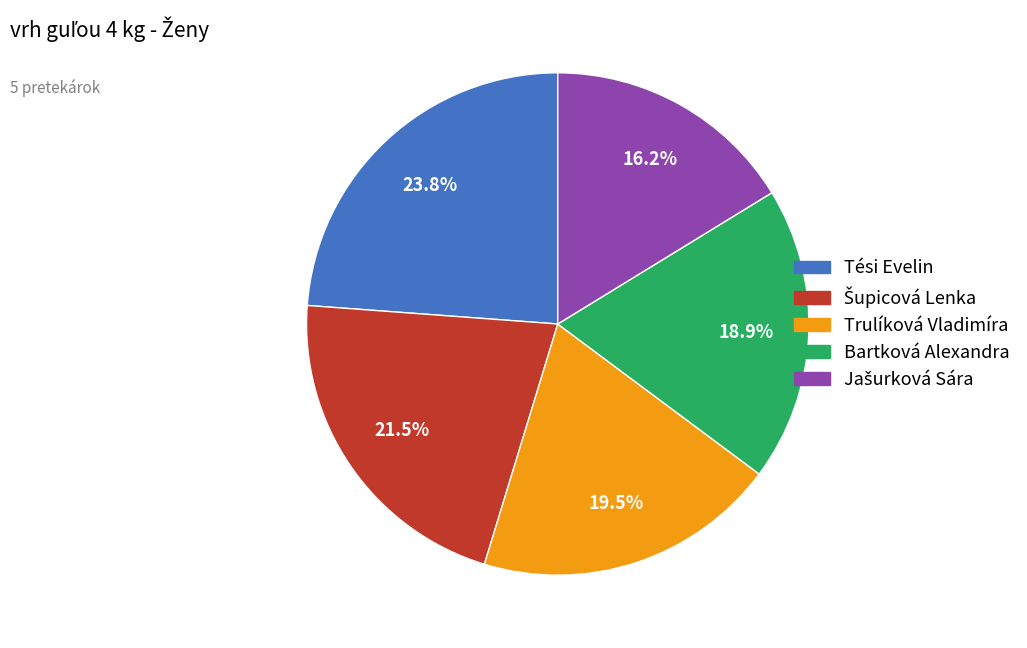

What is the ratio of the value at Tési Evelin to the value at Bartková Alexandra?

1.3